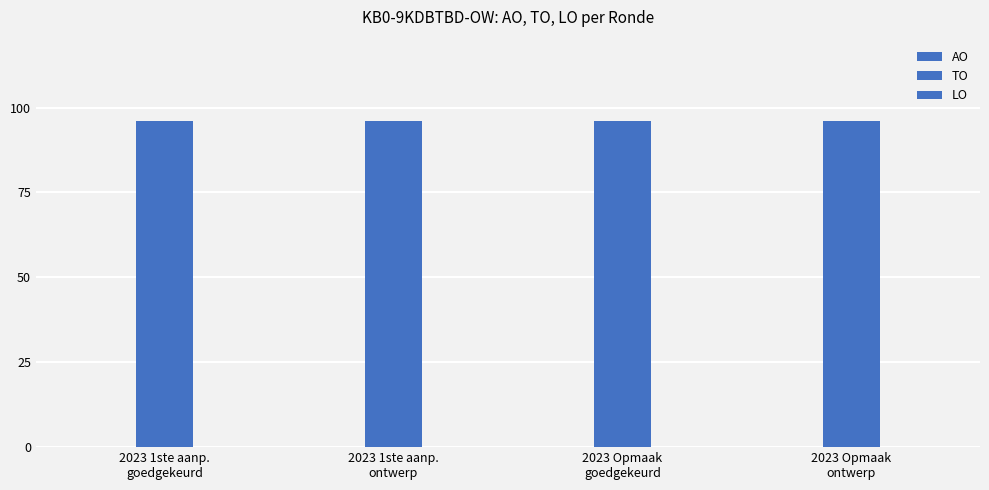

Between 2023 1ste aanp.
goedgekeurd and 2023 1ste aanp.
ontwerp, which is larger?

2023 1ste aanp.
goedgekeurd